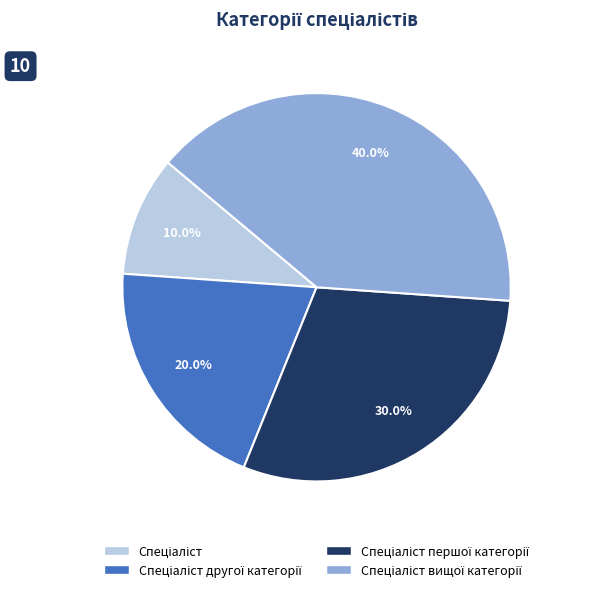

Is there any slice that represents more than half of the pie?

No